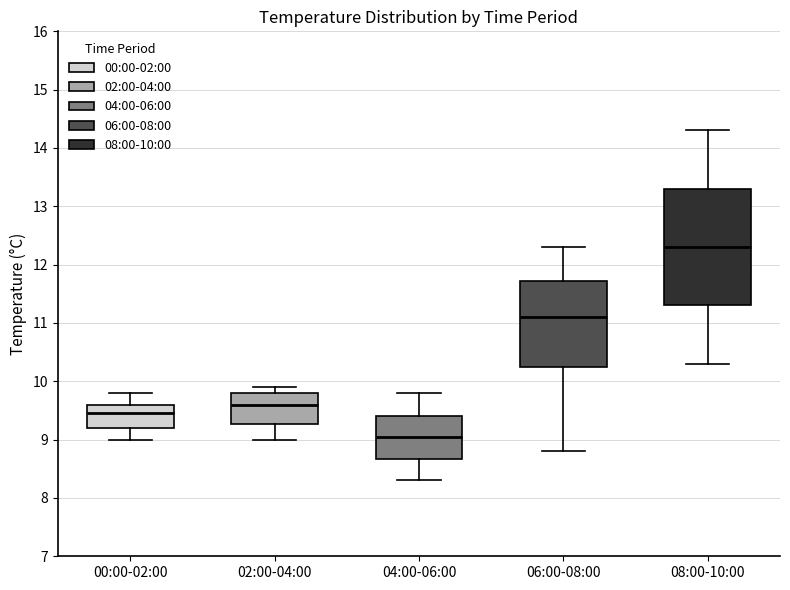

Reading left to right, transcribe this box plot: for each box, give where its median line is, the range the box spans, and where its two whiskers end, as read against the y-axis. The values are not printed on the chart, so give them approximately, as read against the axis.

00:00-02:00: median 9.5, box 9.2 to 9.6, whiskers 9.0 to 9.8
02:00-04:00: median 9.6, box 9.3 to 9.8, whiskers 9.0 to 9.9
04:00-06:00: median 9.1, box 8.7 to 9.4, whiskers 8.3 to 9.8
06:00-08:00: median 11.1, box 10.3 to 11.7, whiskers 8.8 to 12.3
08:00-10:00: median 12.3, box 11.3 to 13.3, whiskers 10.3 to 14.3